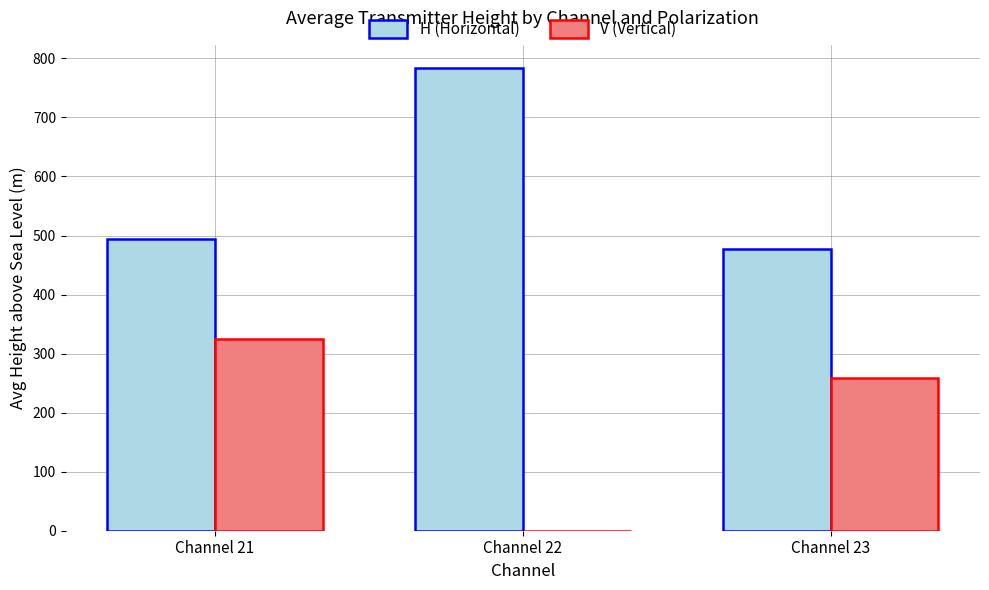

Which series changed the most between Channel 21 and Channel 23?

V (Vertical)